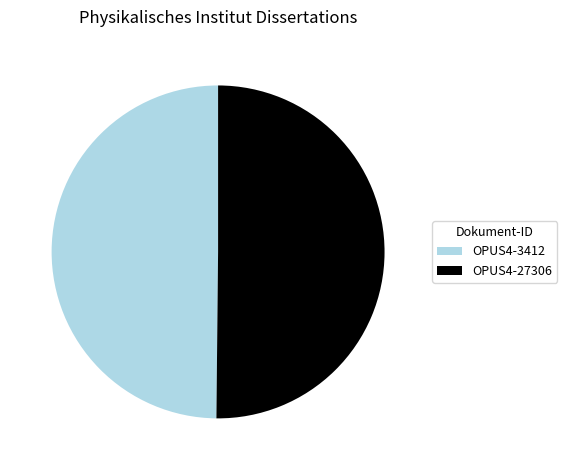

Combined, do OPUS4-3412 and OPUS4-27306 account for over 50%?

Yes